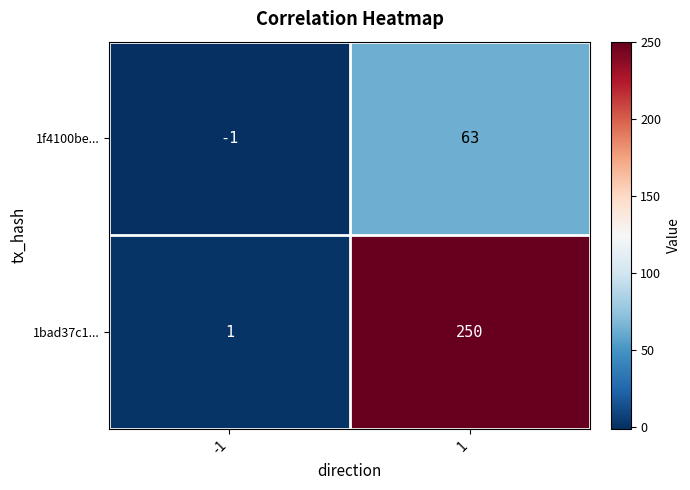

How many series are shown in this chart?

2